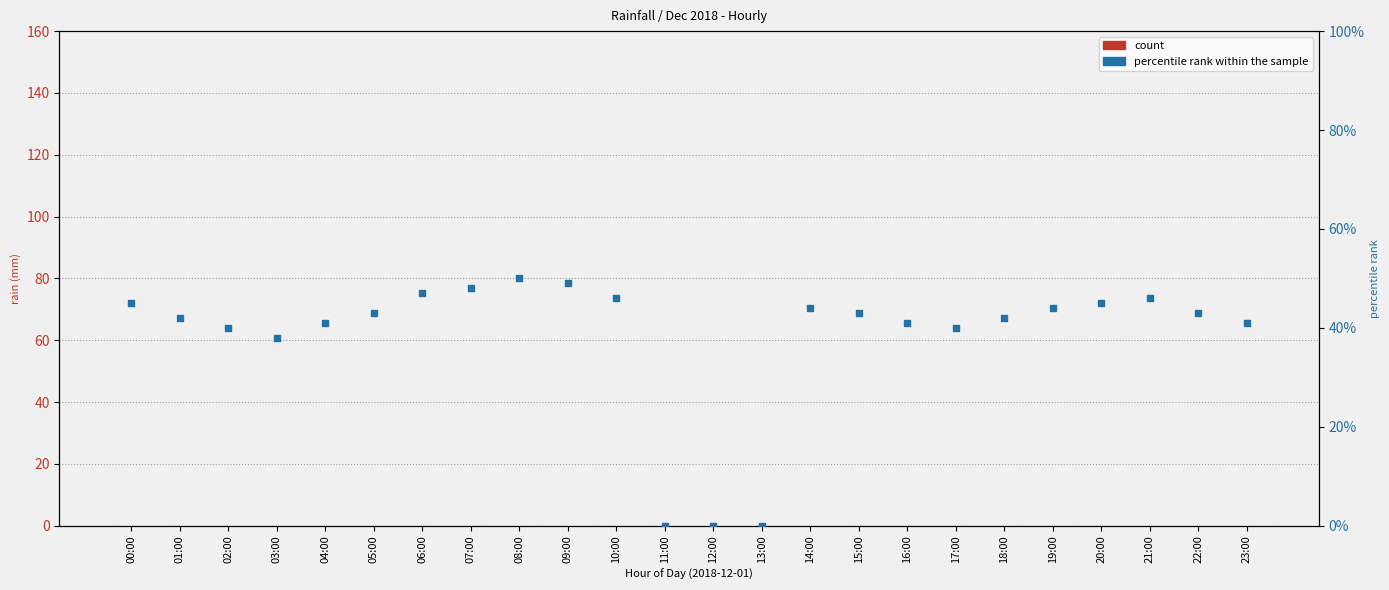

At which category is the sum across all series the highest?

08:00